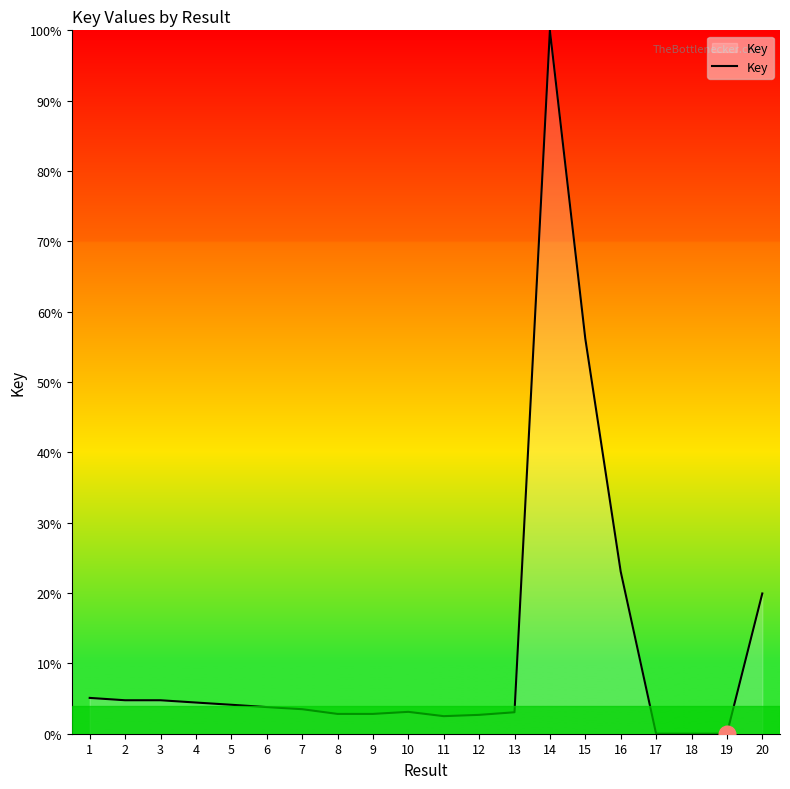

What is the difference between the maximum and minimum values?

100.0